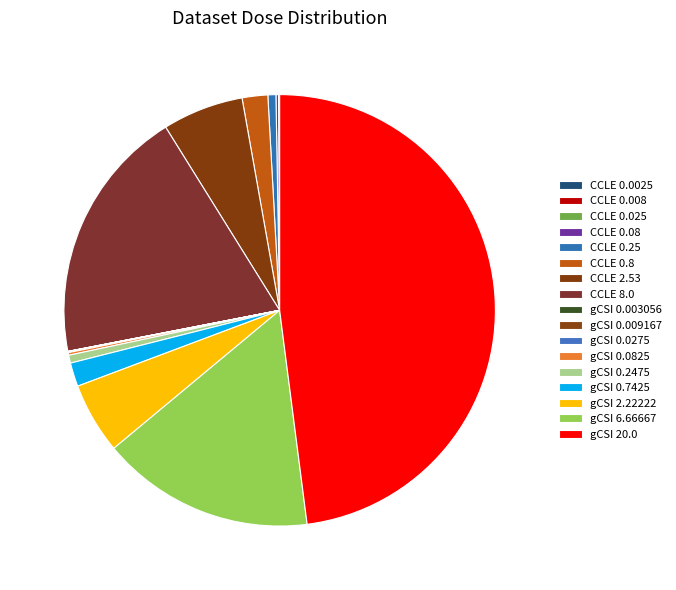

Rank the categories by value from lowest to highest.

CCLE 0.0025, gCSI 0.003056, CCLE 0.008, gCSI 0.009167, CCLE 0.025, gCSI 0.0275, CCLE 0.08, gCSI 0.0825, gCSI 0.2475, CCLE 0.25, gCSI 0.7425, CCLE 0.8, gCSI 2.22222, CCLE 2.53, gCSI 6.66667, CCLE 8.0, gCSI 20.0